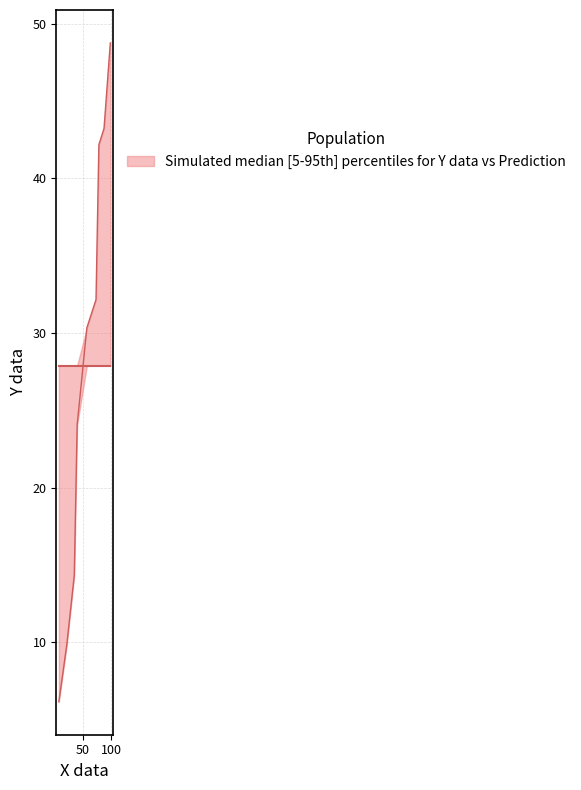

True or false: Prediction has more than 1 interior local peaks.

False